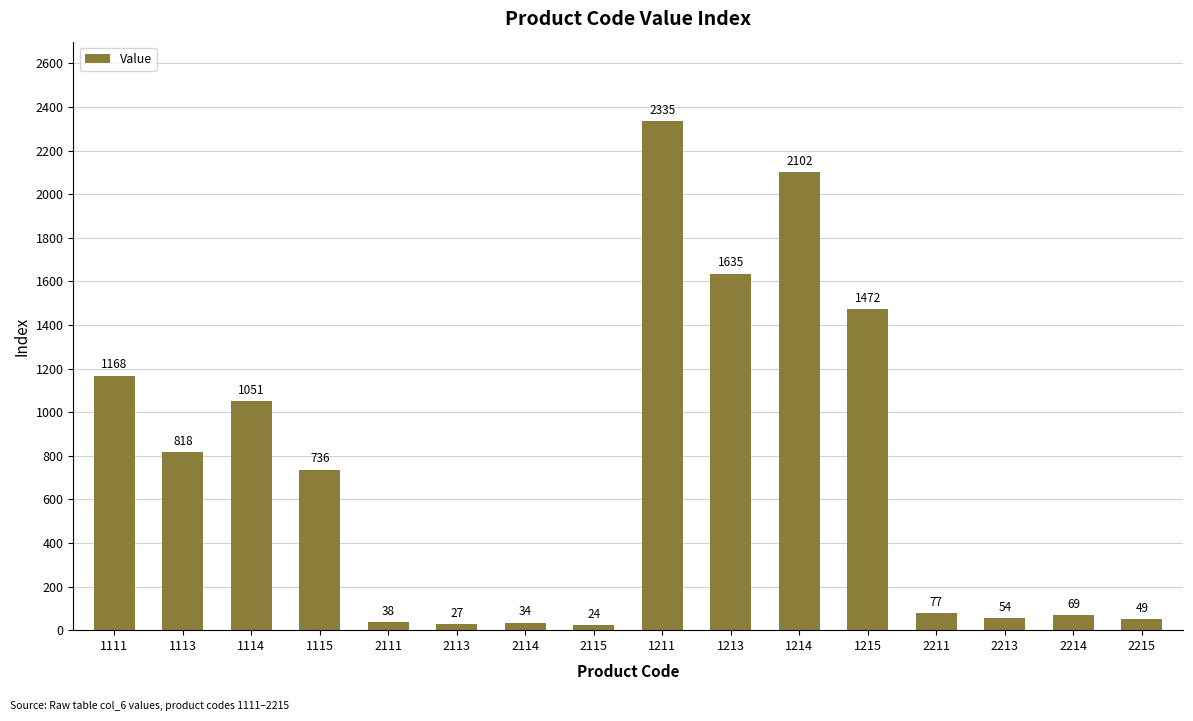

List the labels in order of value, smallest first.

2115, 2113, 2114, 2111, 2215, 2213, 2214, 2211, 1115, 1113, 1114, 1111, 1215, 1213, 1214, 1211